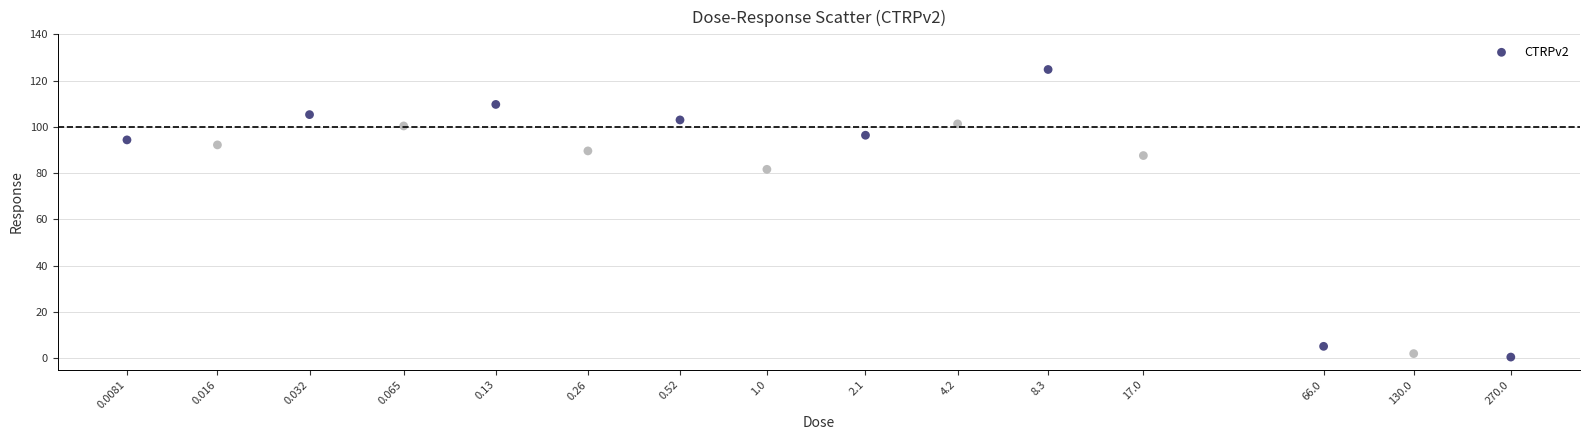

What is the range of Y values (max minus min)?

124.3